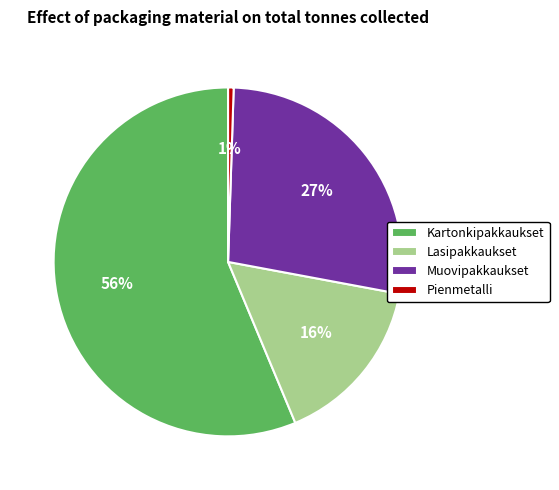

How many slices are in this pie chart?

4